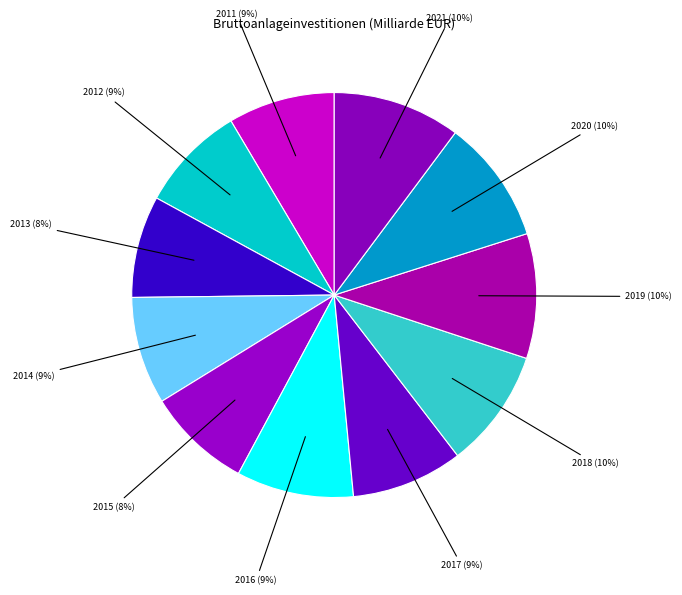

To the nearest percent, what is the average slice percentage?

9%